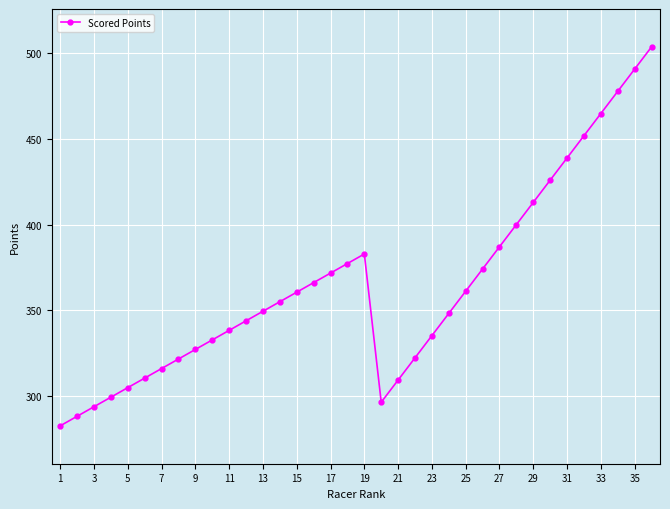

What is the value of the 14th point from the left?

355.1